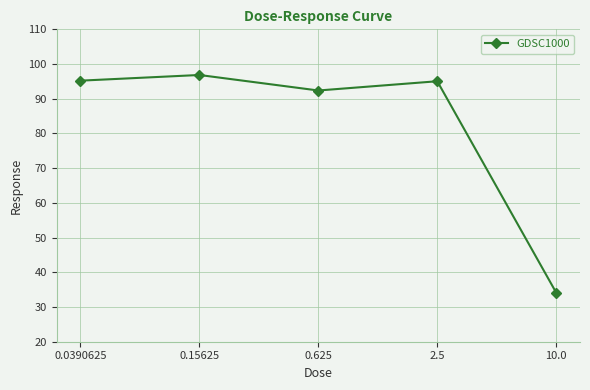

What is the difference between the second highest and minimum values?

61.1